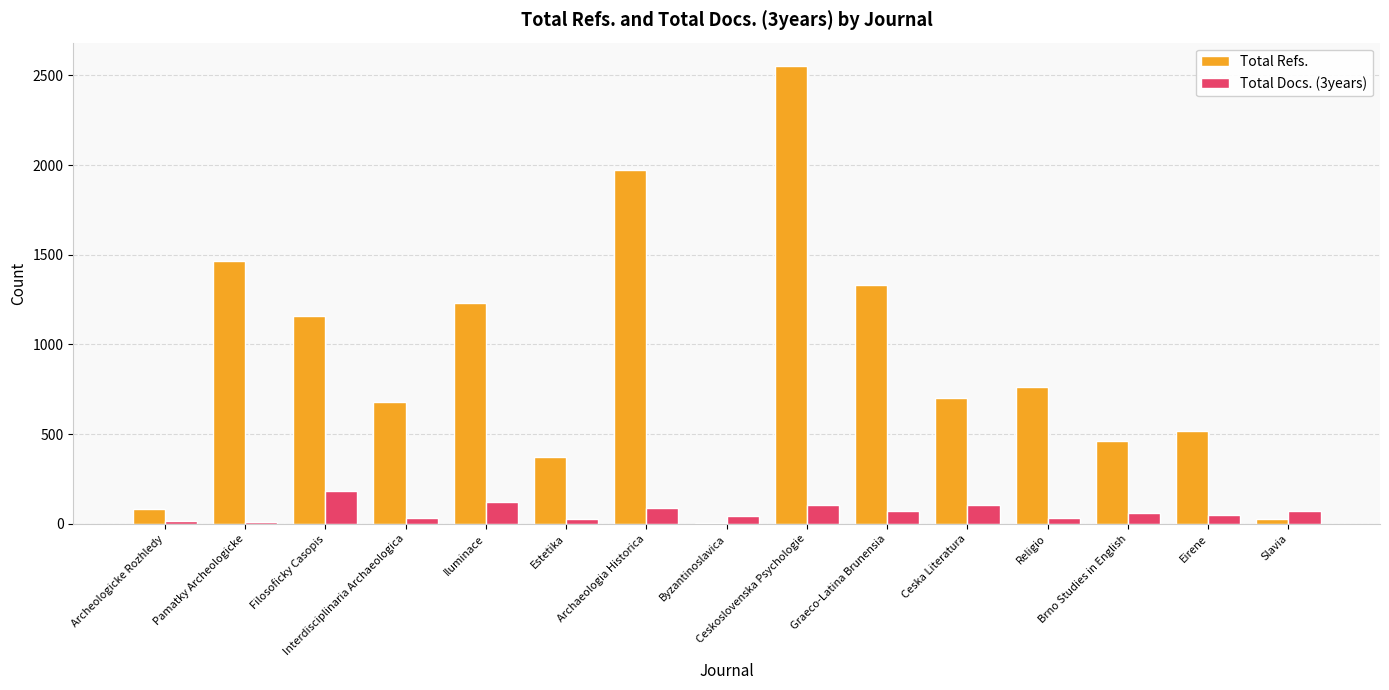

At which label does Total Docs. (3years) first exceed 58?

Filosoficky Casopis